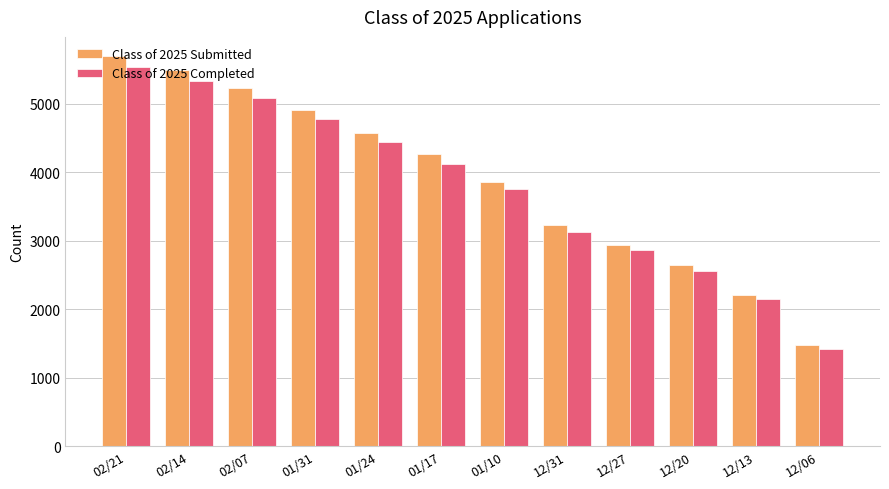

Reading right to left, transcribe all the data shown in this chart.

Class of 2025 Submitted: 12/06=1475	12/13=2209	12/20=2644	12/27=2945	12/31=3229	01/10=3858	01/17=4260	01/24=4577	01/31=4912	02/07=5236	02/14=5487	02/21=5691
Class of 2025 Completed: 12/06=1426	12/13=2146	12/20=2567	12/27=2862	12/31=3126	01/10=3749	01/17=4126	01/24=4443	01/31=4774	02/07=5089	02/14=5330	02/21=5532